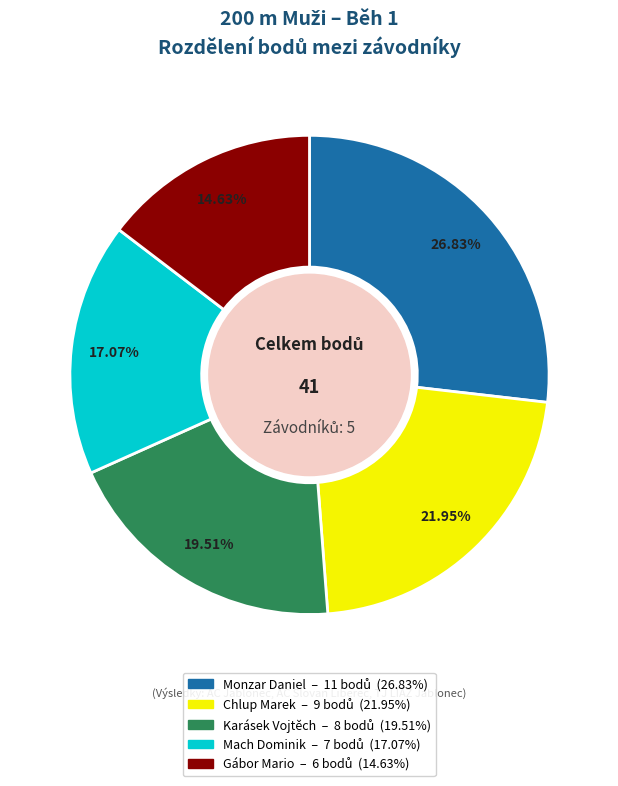

Does Mach Dominik account for over 50% of the chart?

No